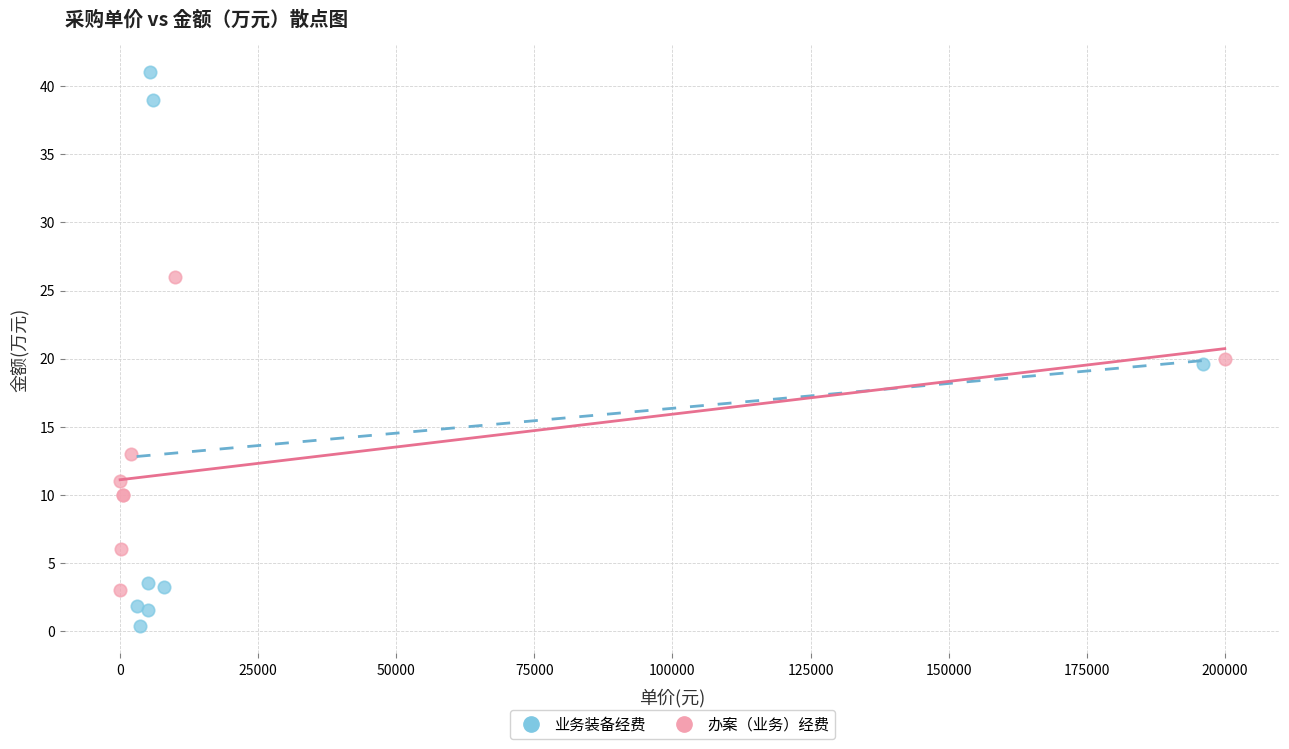

Which series has the widest spread of Y values?

业务装备经费